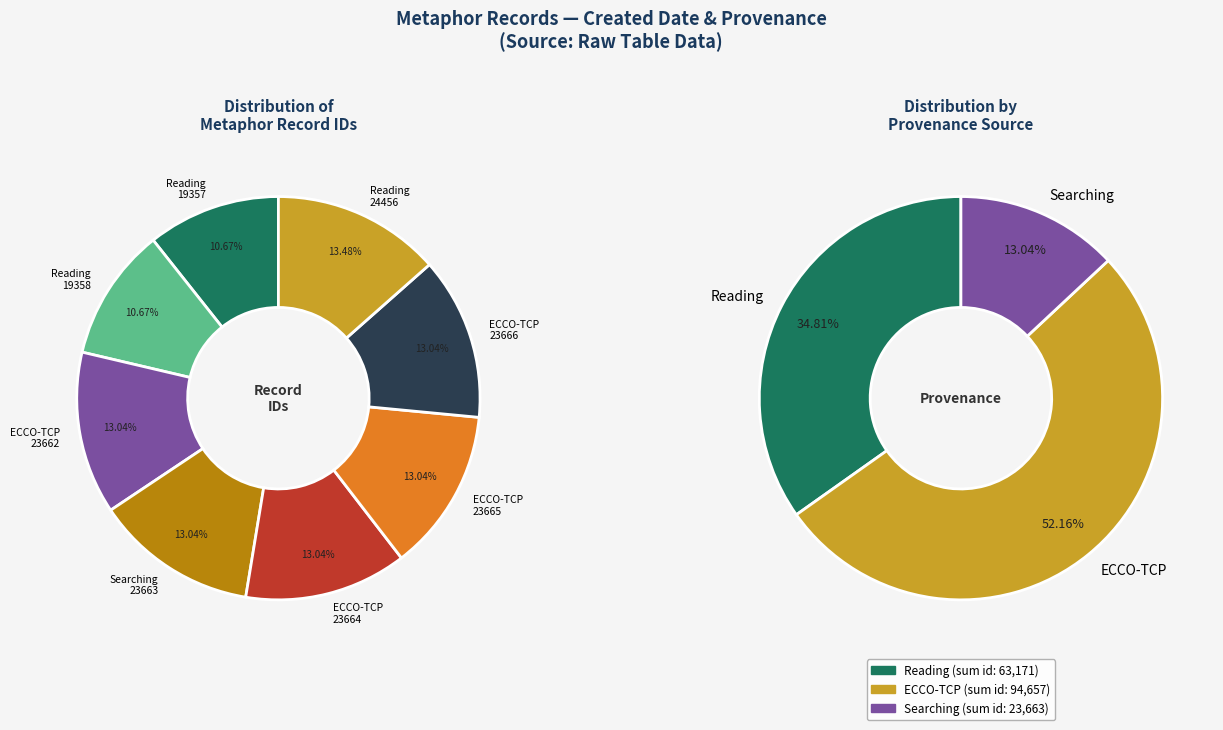

How many slices are in this pie chart?

8